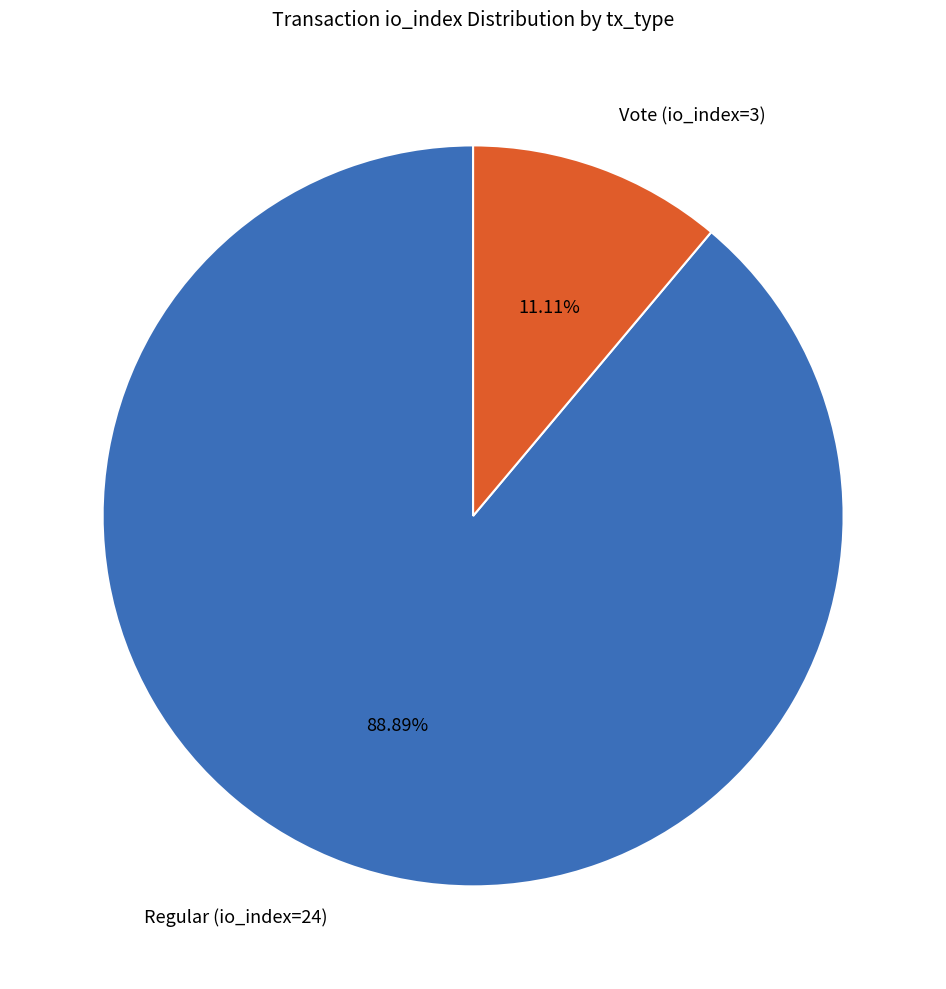

How many slices are in this pie chart?

2